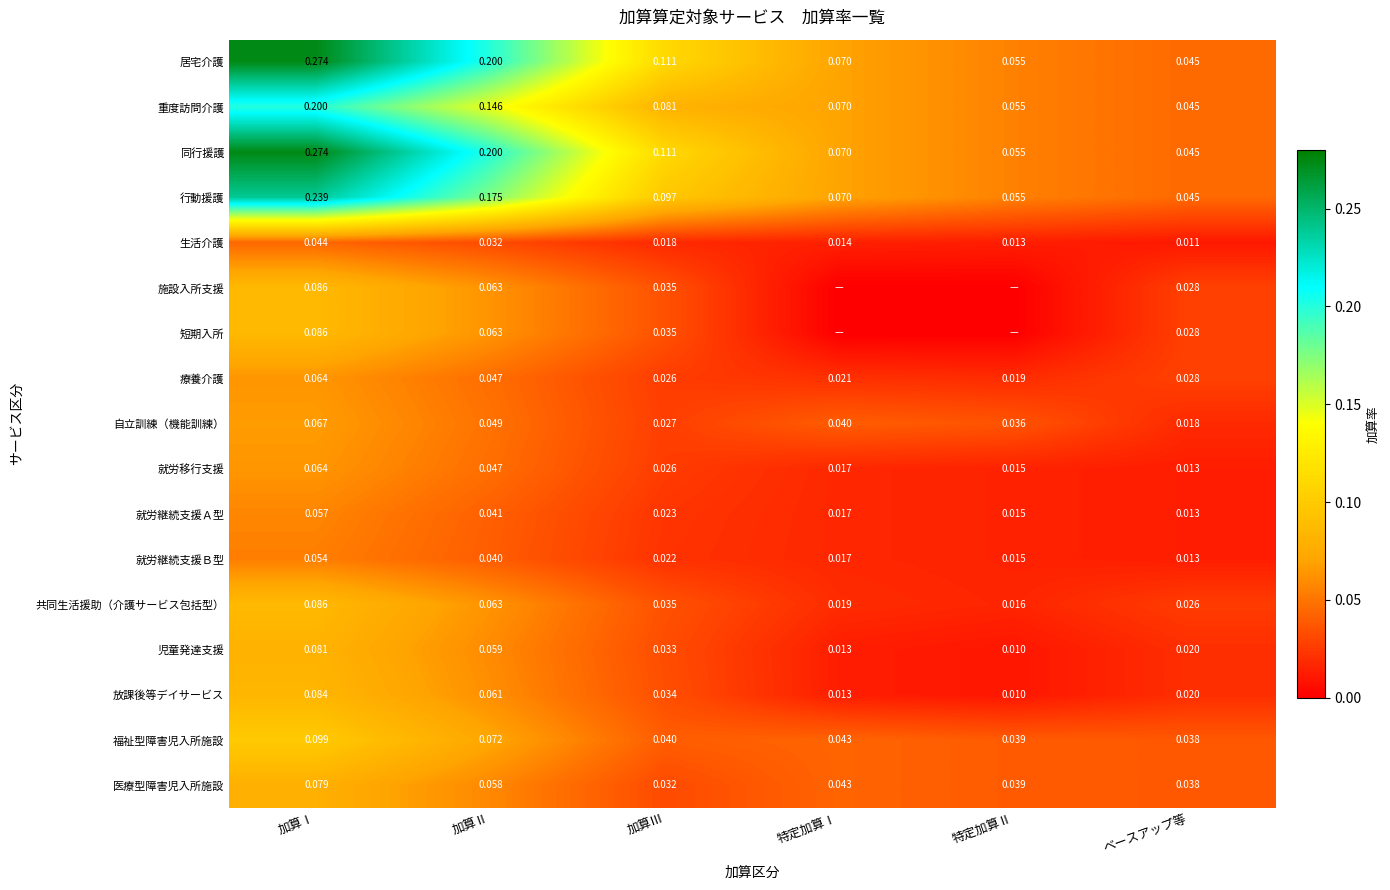

List the labels in order of 同行援護 value, largest first.

加算Ⅰ, 加算Ⅱ, 加算Ⅲ, 特定加算Ⅰ, 特定加算Ⅱ, ベースアップ等